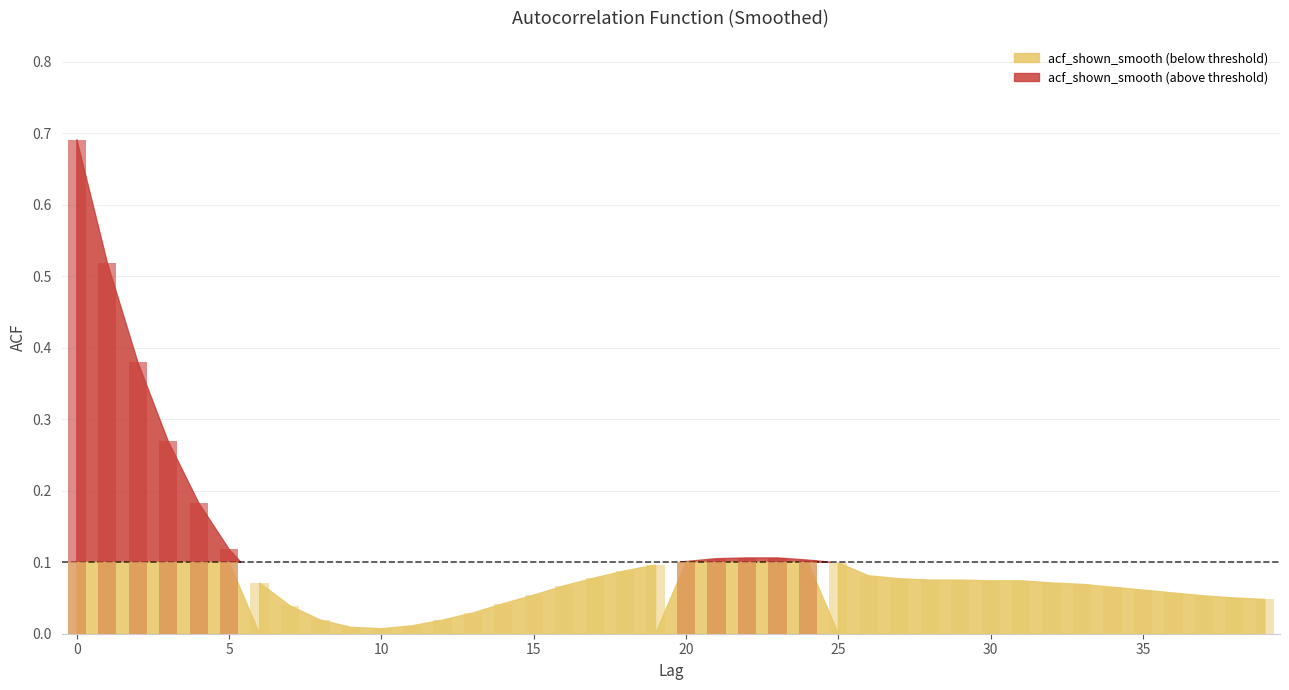

What is the sum of the values at 22 and 14?

0.1